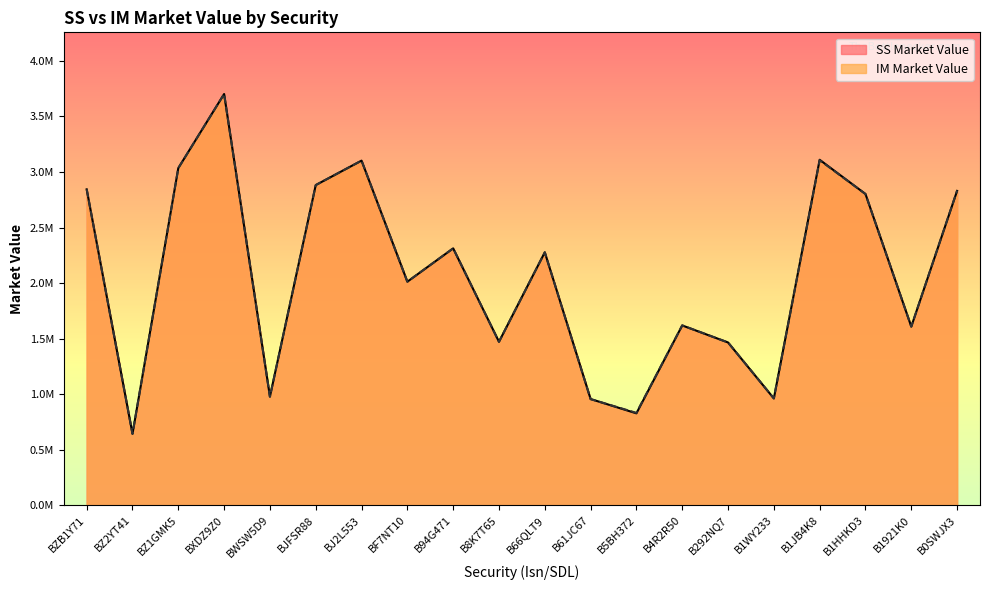

How many lines are shown in the chart?

2